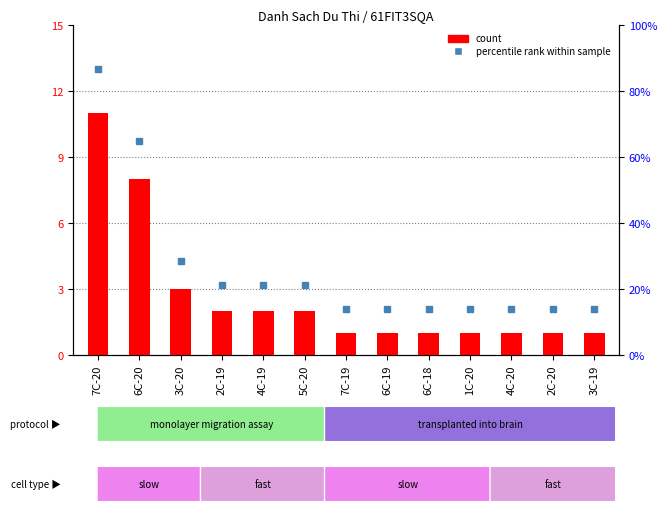

What is the difference between the values at 4C-19 and 7C-20?

9